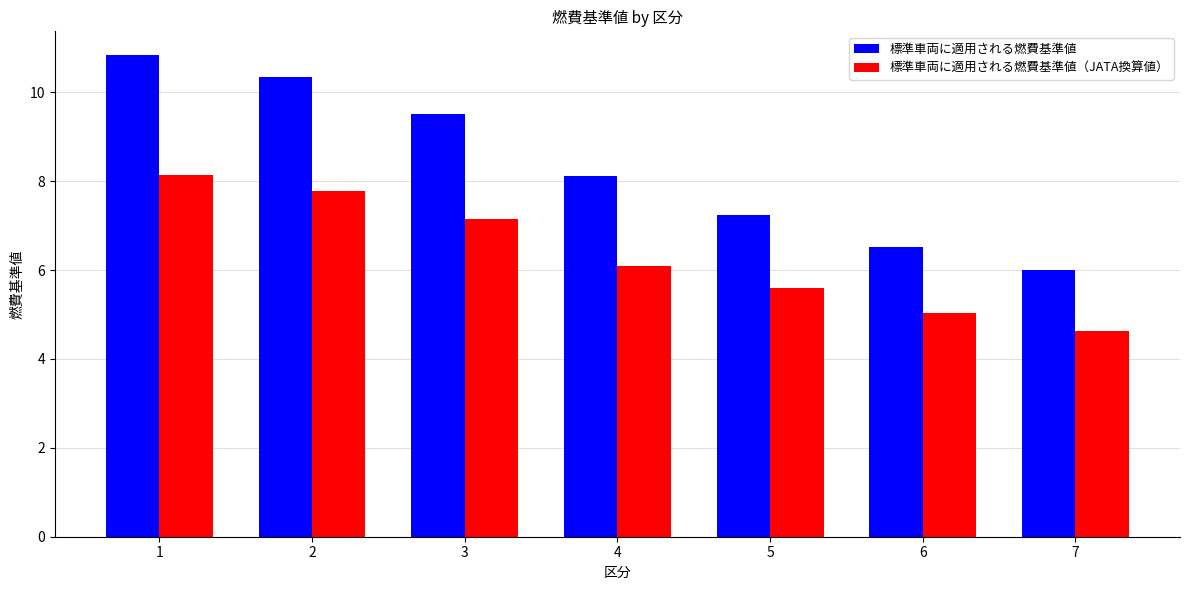

Which series has the largest range (max minus min)?

標準車両に適用される燃費基準値